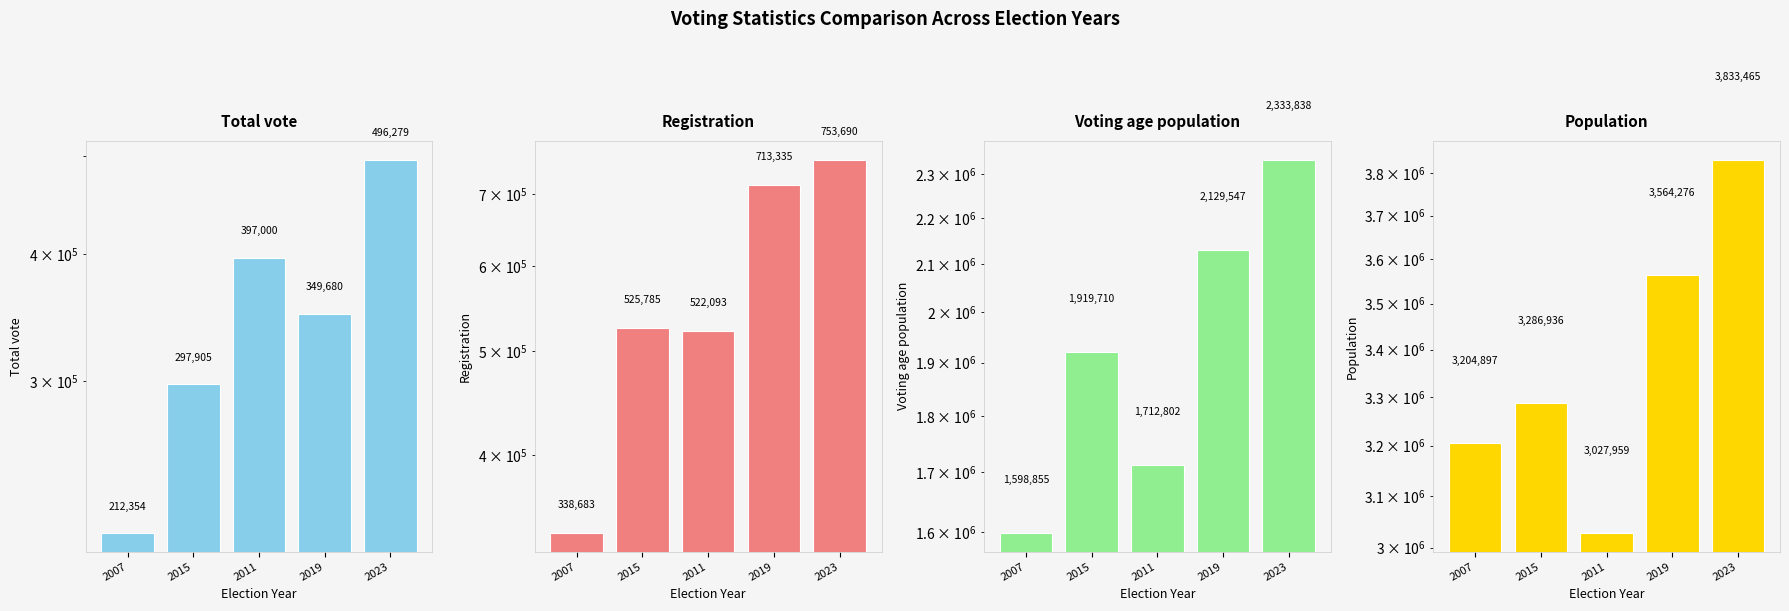

What is the label of the 4th bar from the right?

2015